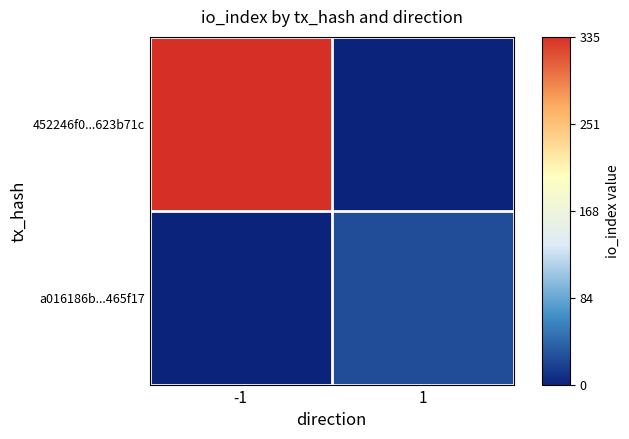

Rank the series by their average value, from highest to lowest.

452246f0...623b71c, a016186b...465f17